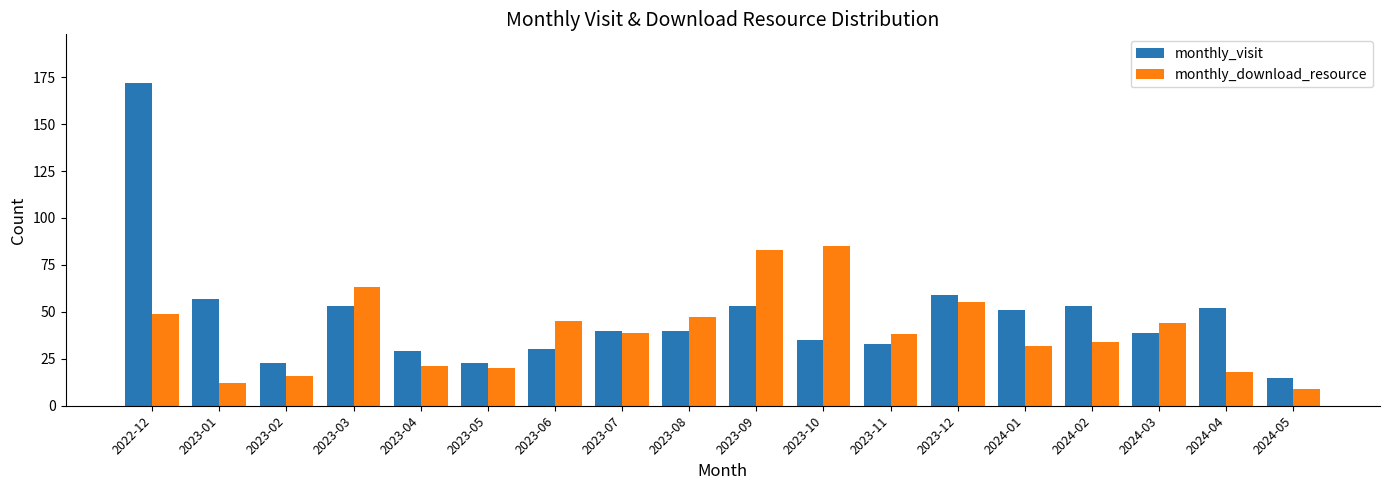

Is it true that monthly_visit equals 15 at 2024-05?

True